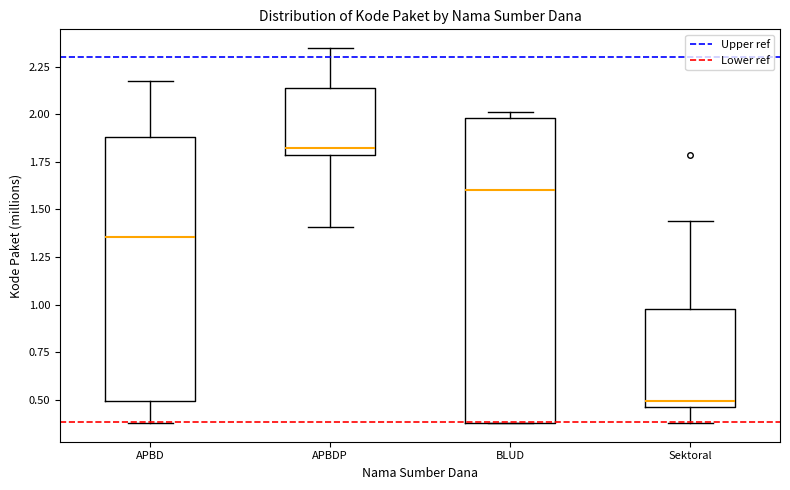

Reading left to right, read every box against the y-axis: the position of its median line, the range the box covers, and the ends of its whiskers. The values are not printed on the chart, so give them approximately, as read against the axis.

APBD: median 1.35, box 0.50 to 1.90, whiskers 0.40 to 2.15
APBDP: median 1.80 (just above the box's lower edge), box 1.80 to 2.15, whiskers 1.40 to 2.35
BLUD: median 1.60, box 0.40 to 2.00, whiskers 0.40 to 2.00 (just above the box's upper edge)
Sektoral: median 0.50, box 0.45 to 1.00, whiskers 0.40 to 1.45